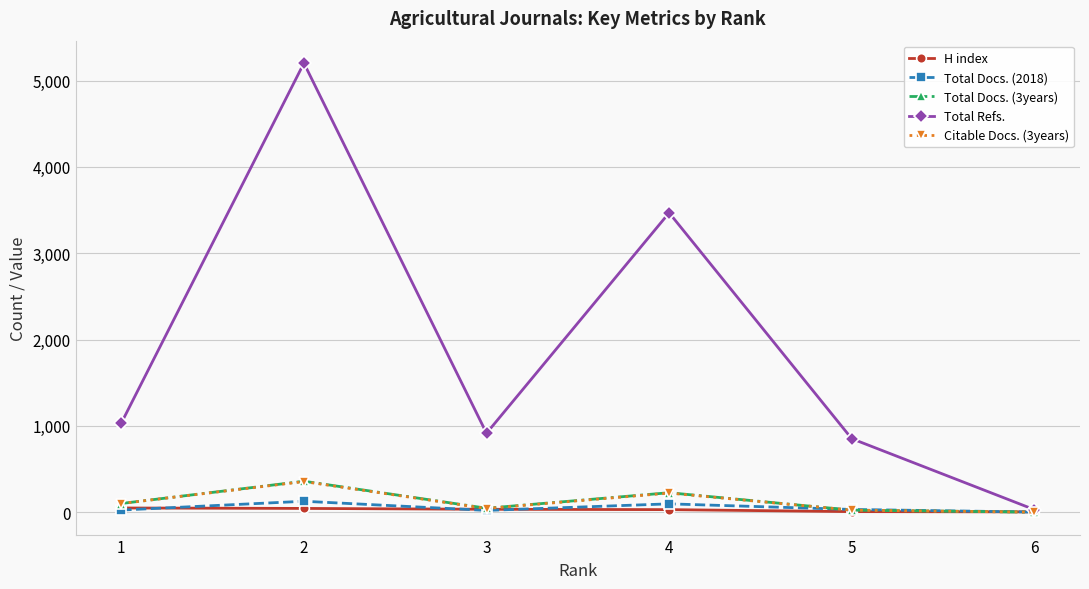

How many data points in Citable Docs. (3years) are less than 100?

3